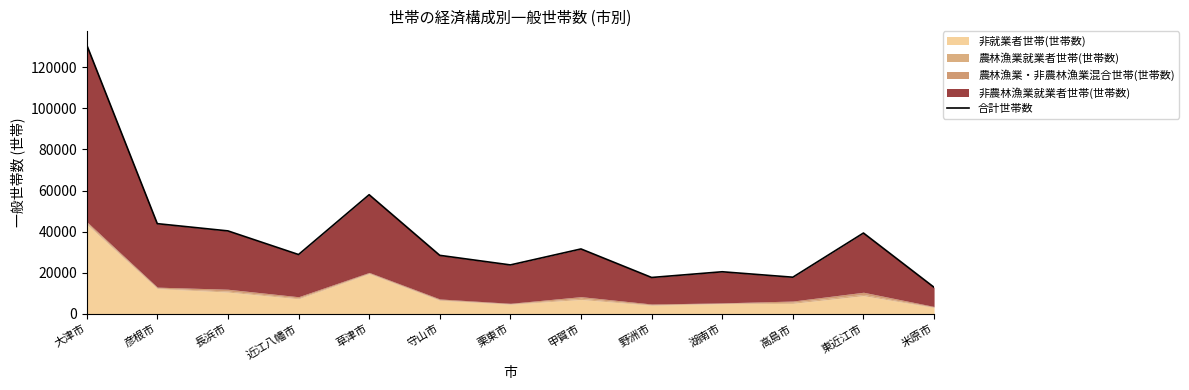

What is the value of the 1st point from the left?

130894